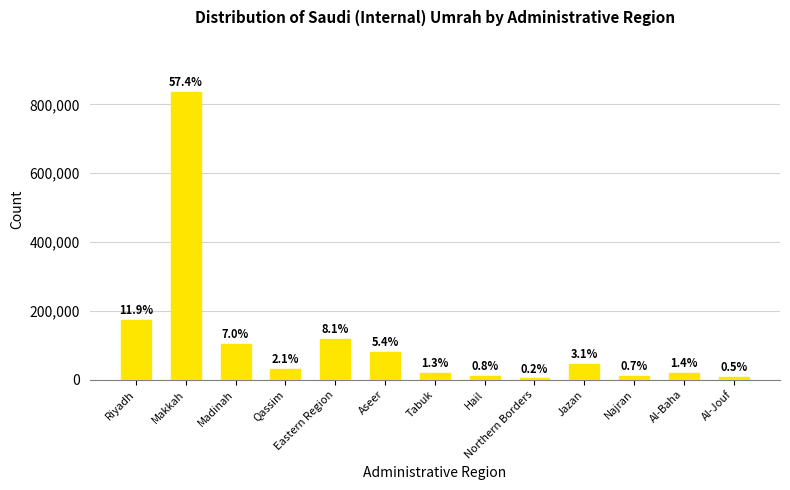

At which label is the value closest to 420276?

Riyadh